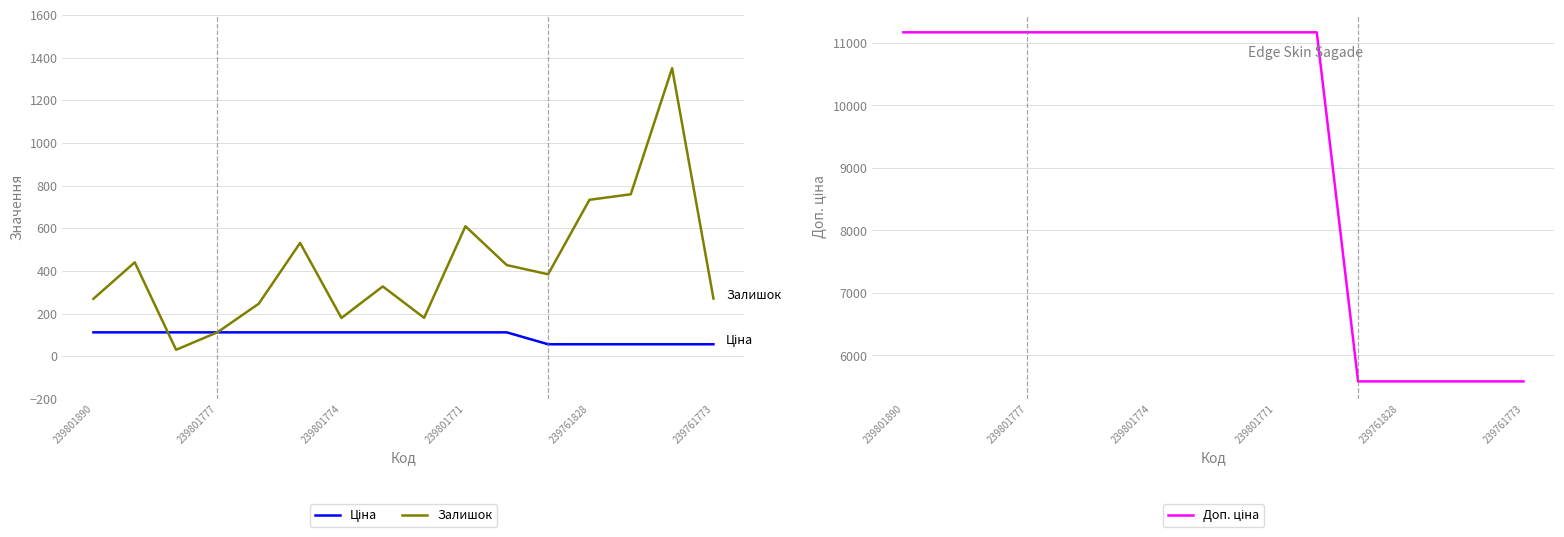

What is the total value across all series at 14?

6990.9